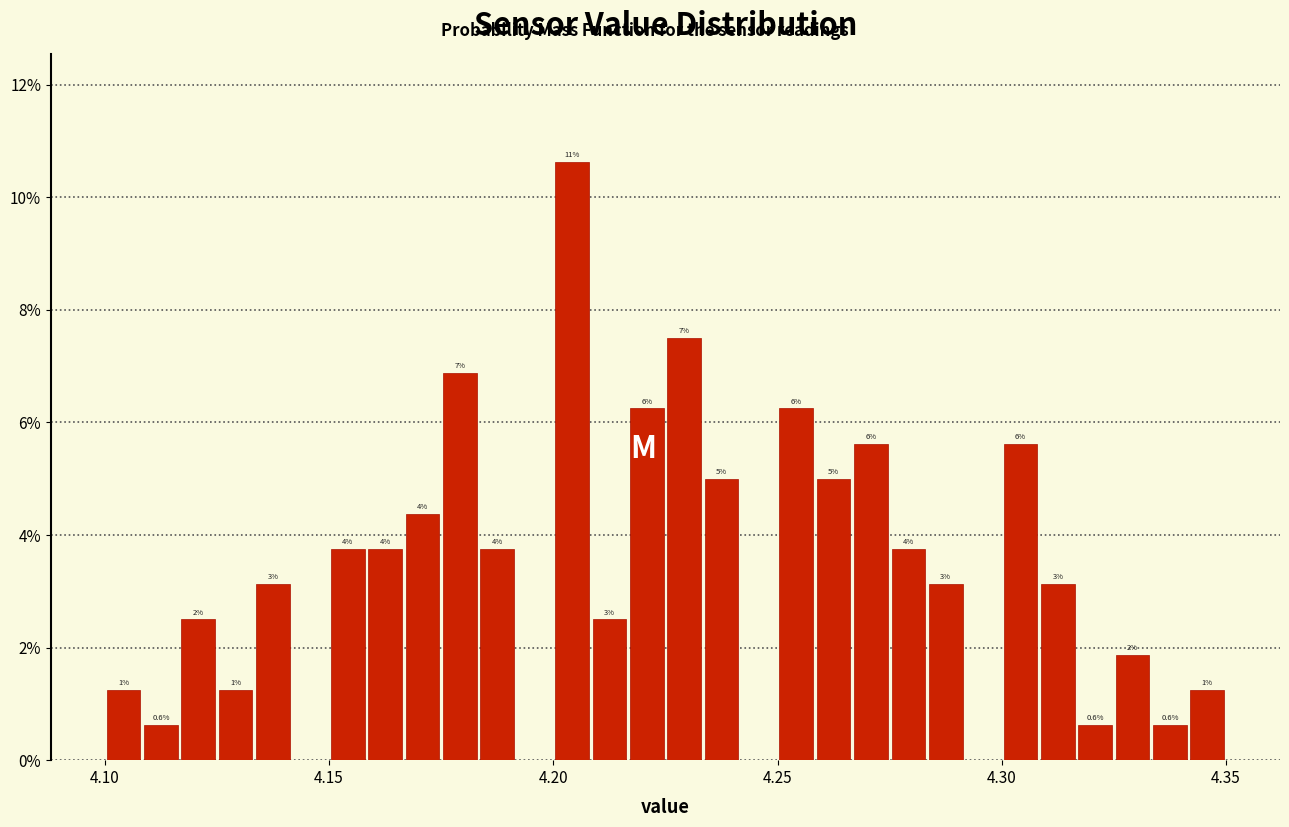

Around what value on the x-axis is the tallest bar? Give the approximate position of its centre, as read against the axis.

4.205